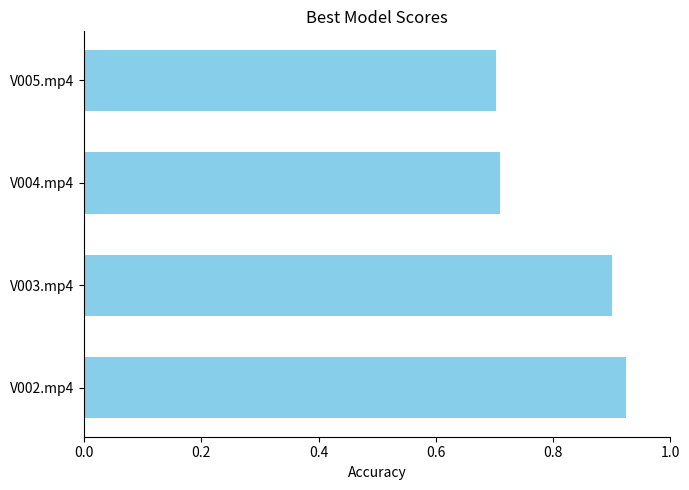

What is the smallest value displayed?

0.7